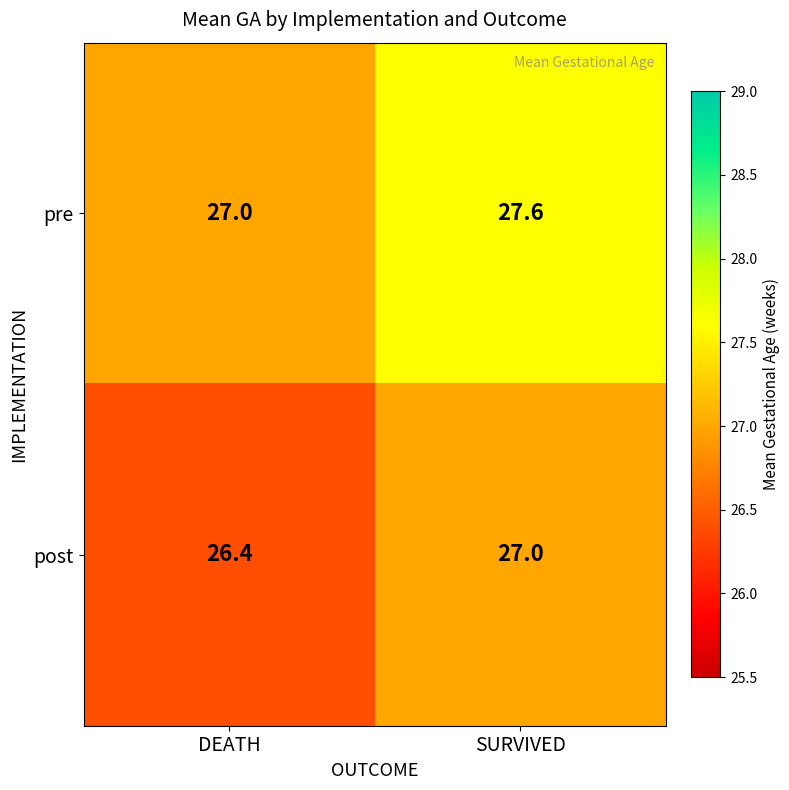

Which series has the largest total across all categories?

pre